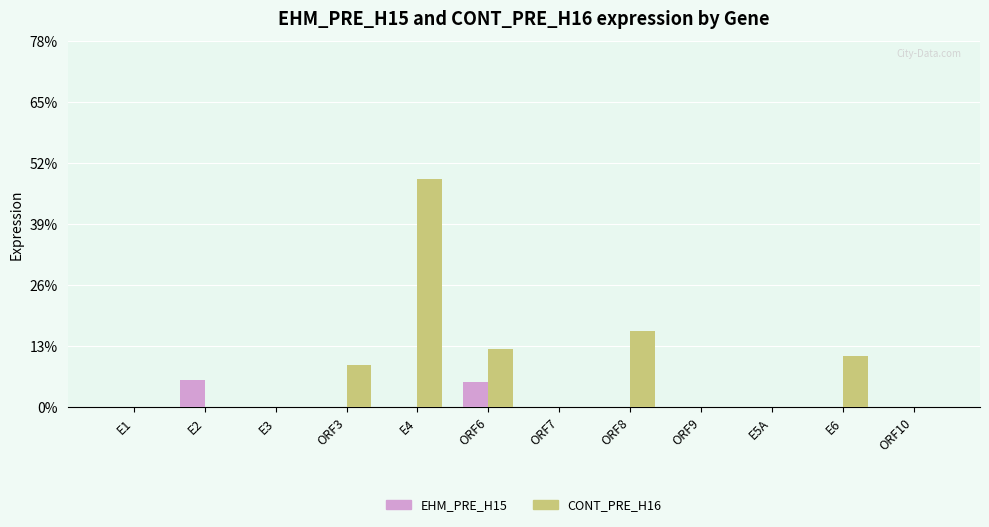

Reading left to right, what are all the values shown in this chart?

EHM_PRE_H15: E1=0.0	E2=0.1	E3=0.0	ORF3=0.0	E4=0.0	ORF6=0.1	ORF7=0.0	ORF8=0.0	ORF9=0.0	E5A=0.0	E6=0.0	ORF10=0.0
CONT_PRE_H16: E1=0.0	E2=0.0	E3=0.0	ORF3=0.1	E4=0.5	ORF6=0.1	ORF7=0.0	ORF8=0.2	ORF9=0.0	E5A=0.0	E6=0.1	ORF10=0.0